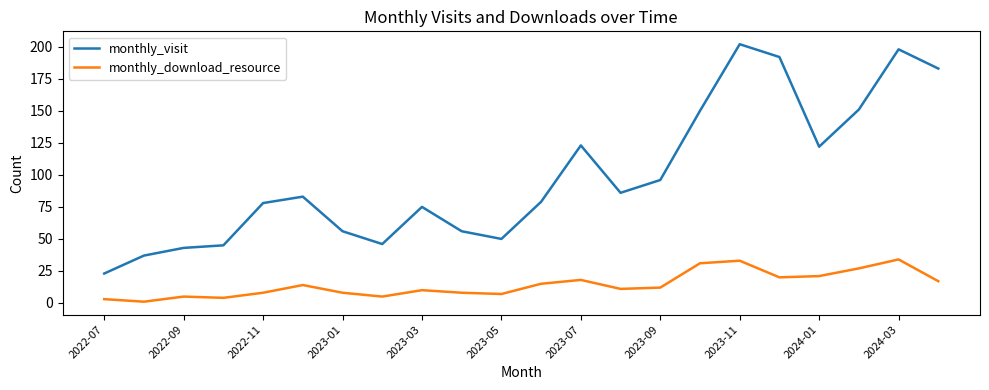

Which series has the widest spread of values?

monthly_visit